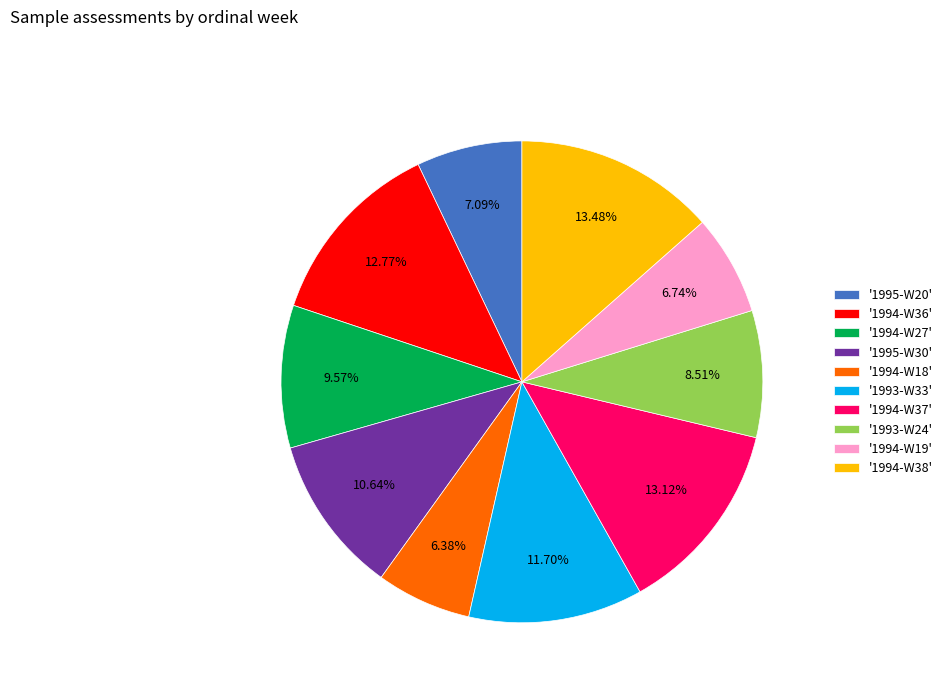

Combined, do '1994-W38' and '1995-W30' account for over 50%?

No